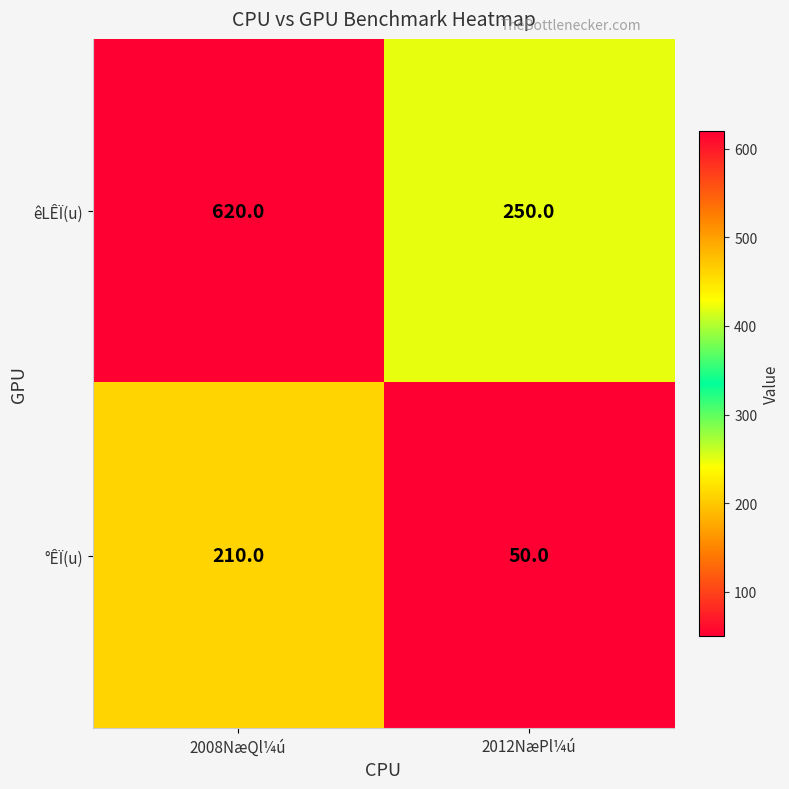

At how many categories does at least one series exceed 509?

1